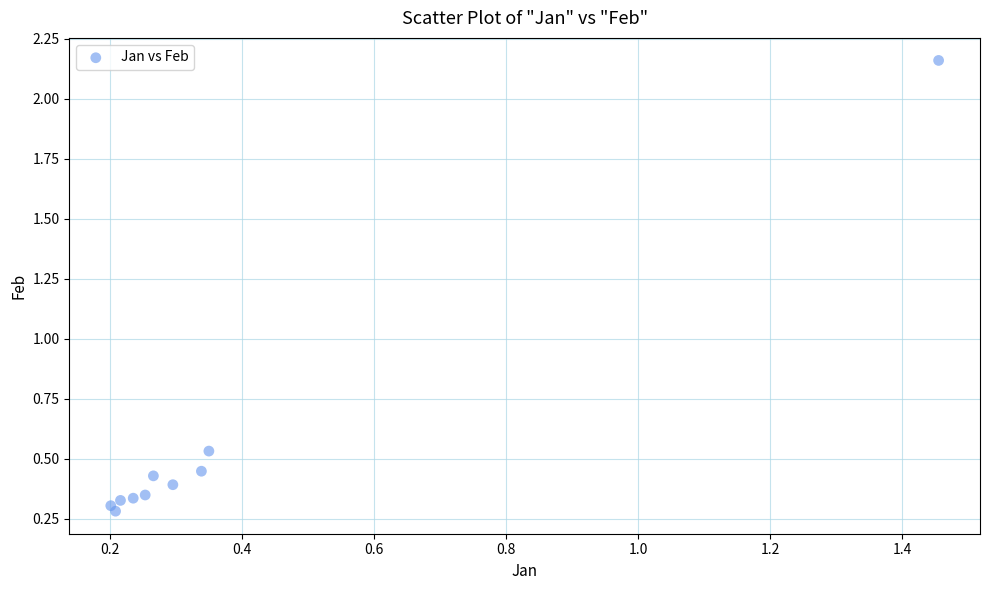

What is the average Y value?

0.6